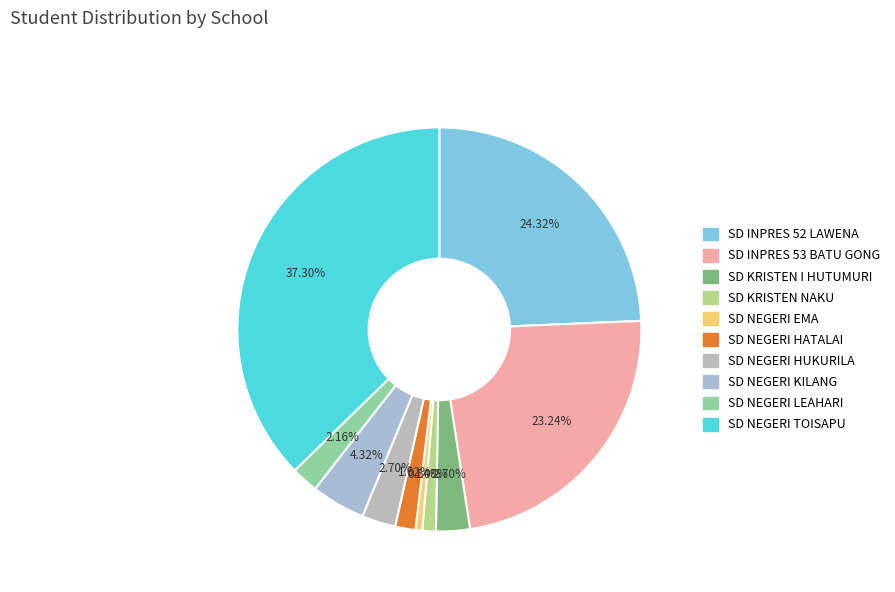

How many segments does this pie chart have?

10